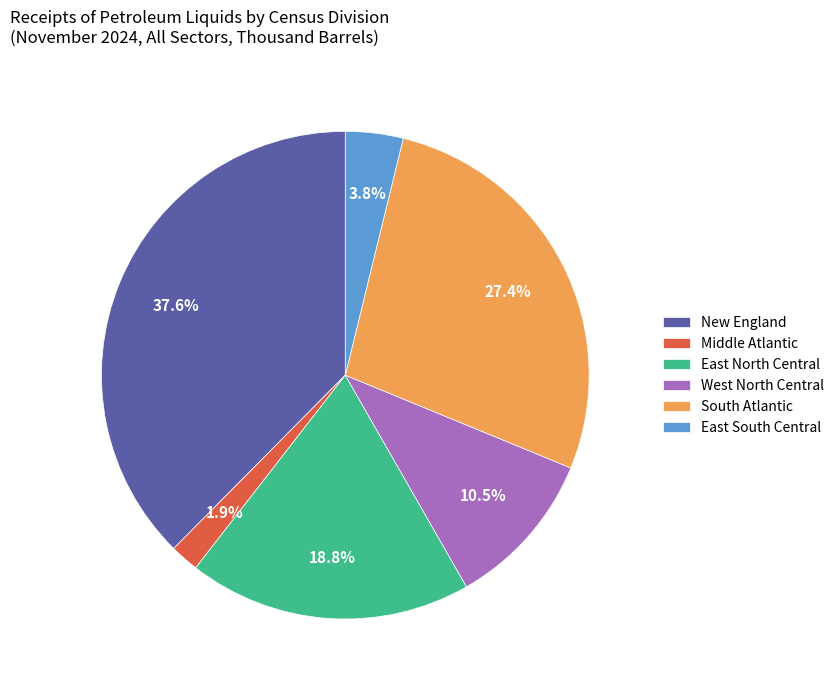

Count the number of slices in the pie.

6